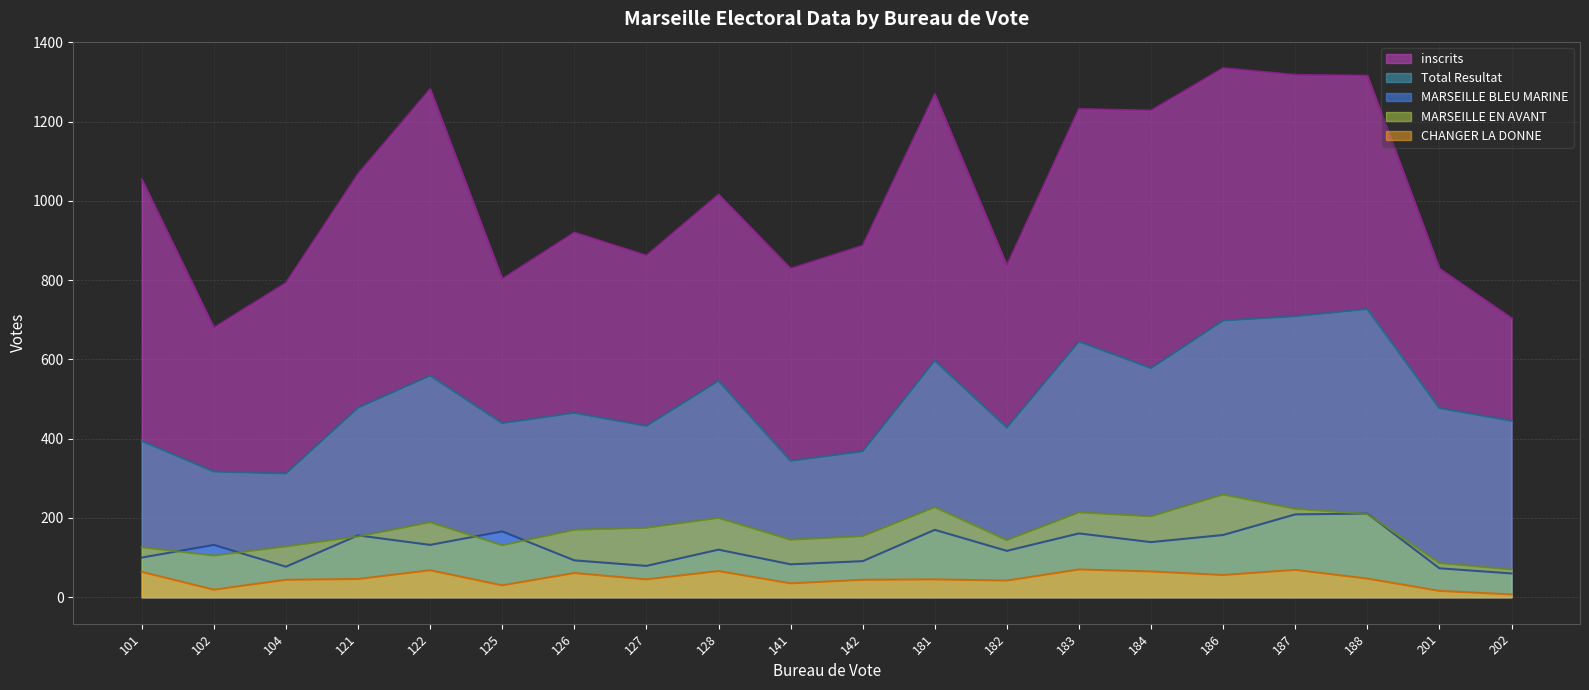

Rank the categories by Total Resultat value from highest to lowest.

188, 187, 186, 183, 181, 184, 122, 128, 121, 201, 126, 202, 125, 127, 182, 101, 142, 141, 102, 104